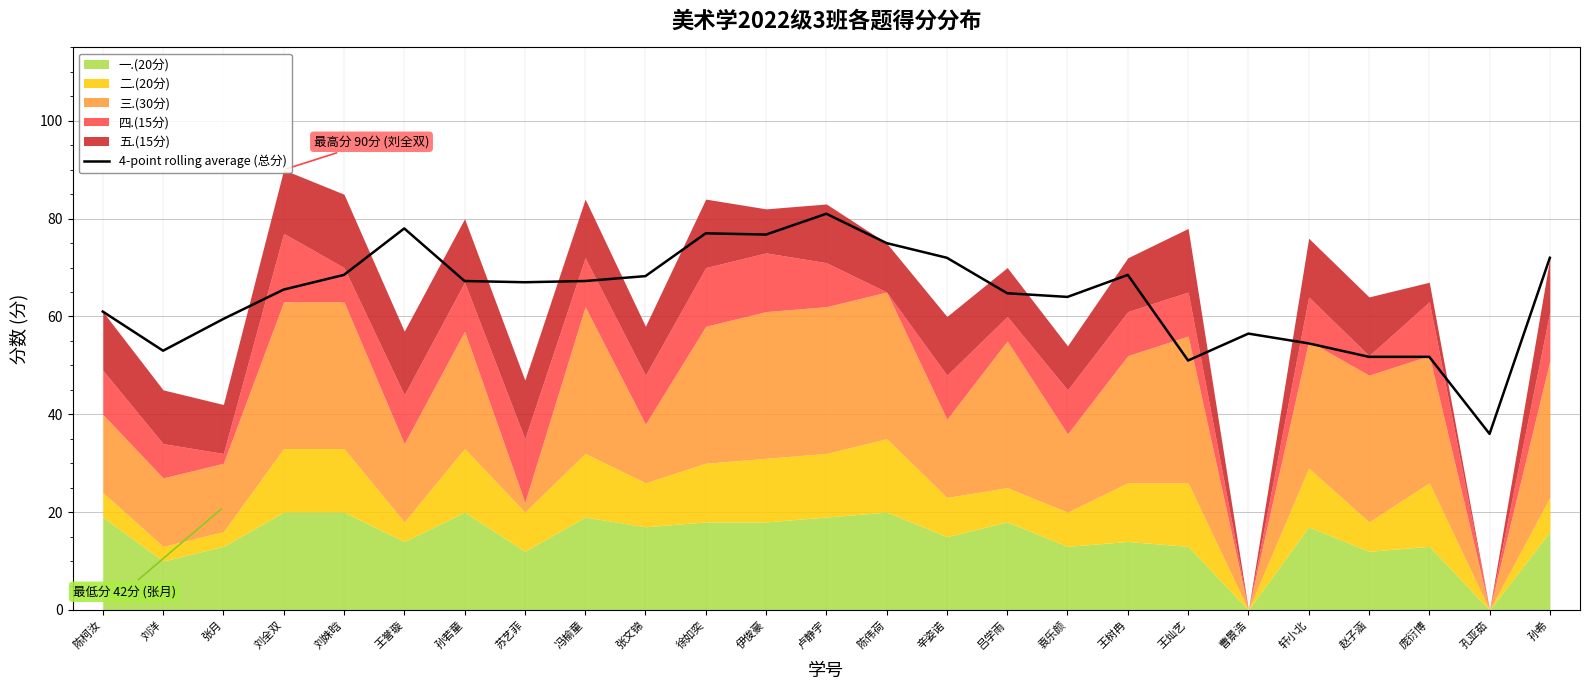

What is the ratio of the value at 曹景浩 to the value at 王树冉?

0.8